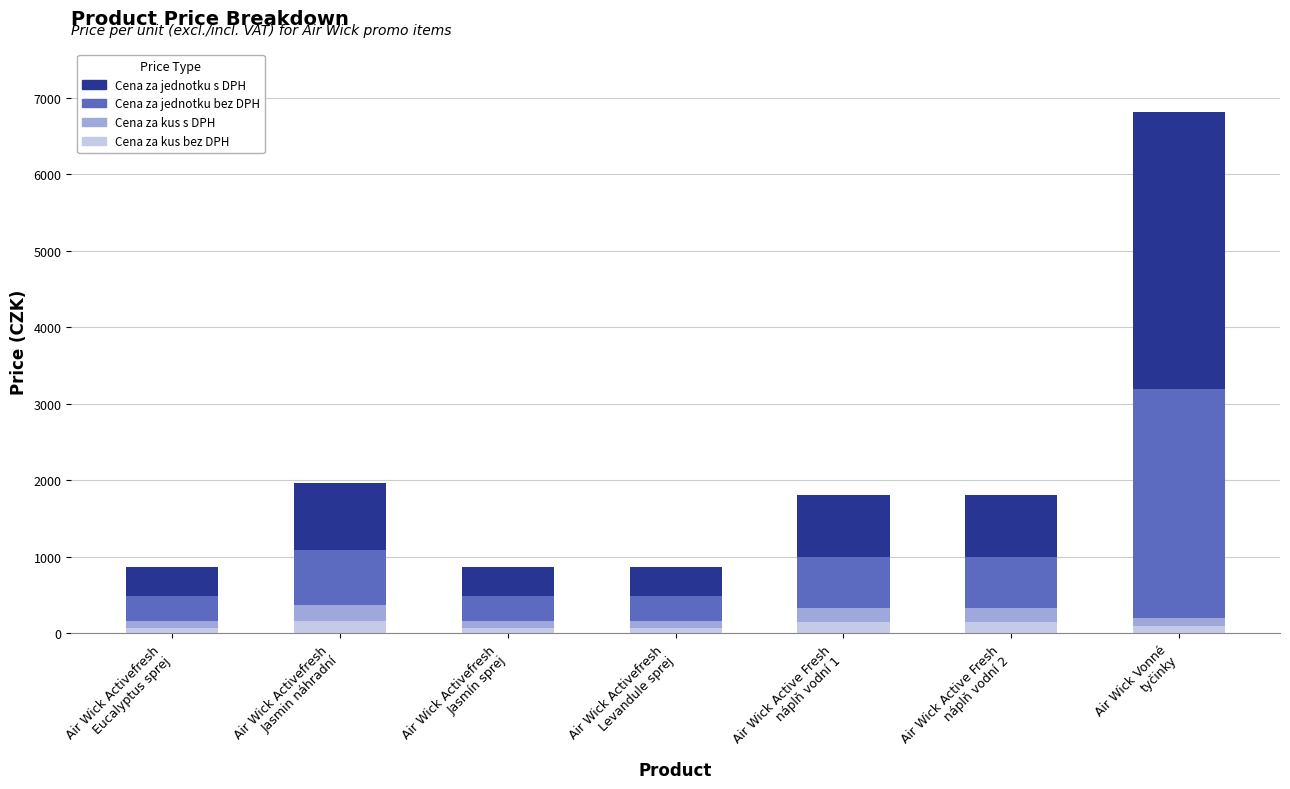

What is the sum of the Cena za kus bez DPH values at Air Wick Active Fresh
náplň vodní 2 and Air Wick Activefresh
Levandule sprej?

227.0